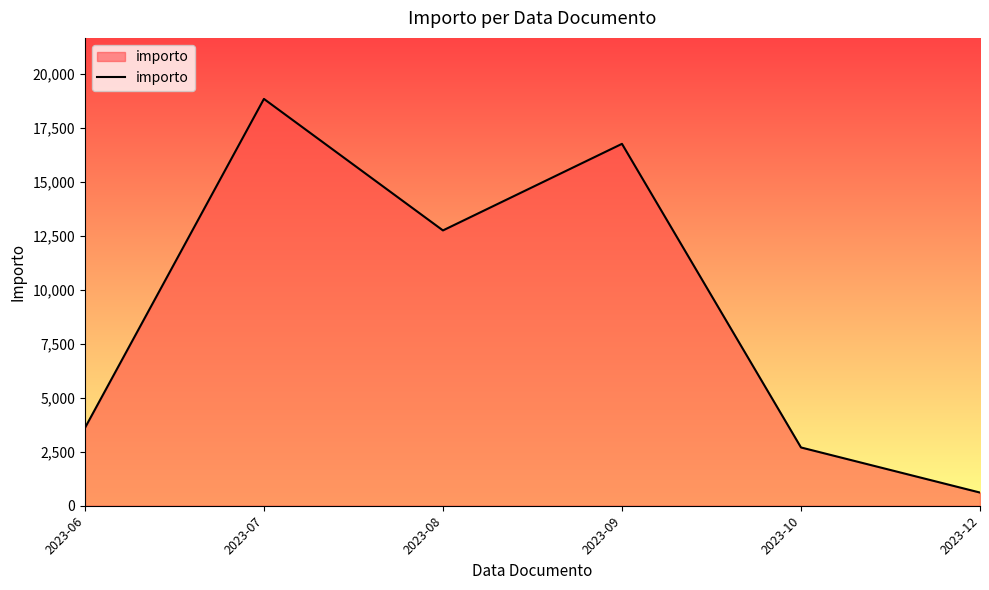

Reading left to right, extract all data points from this chart.

2023-06=3600.0	2023-07=18838.3	2023-08=12748.8	2023-09=16757.8	2023-10=2698.7	2023-12=610.0